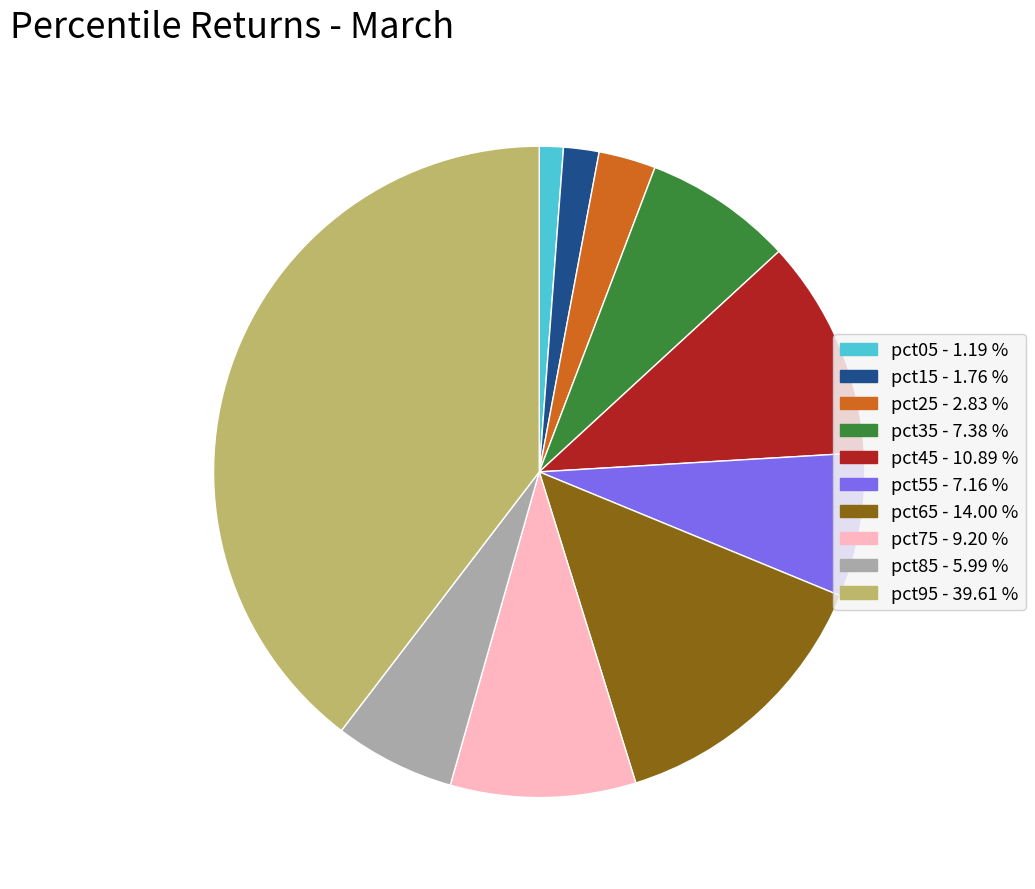

Does any single category account for the majority?

No